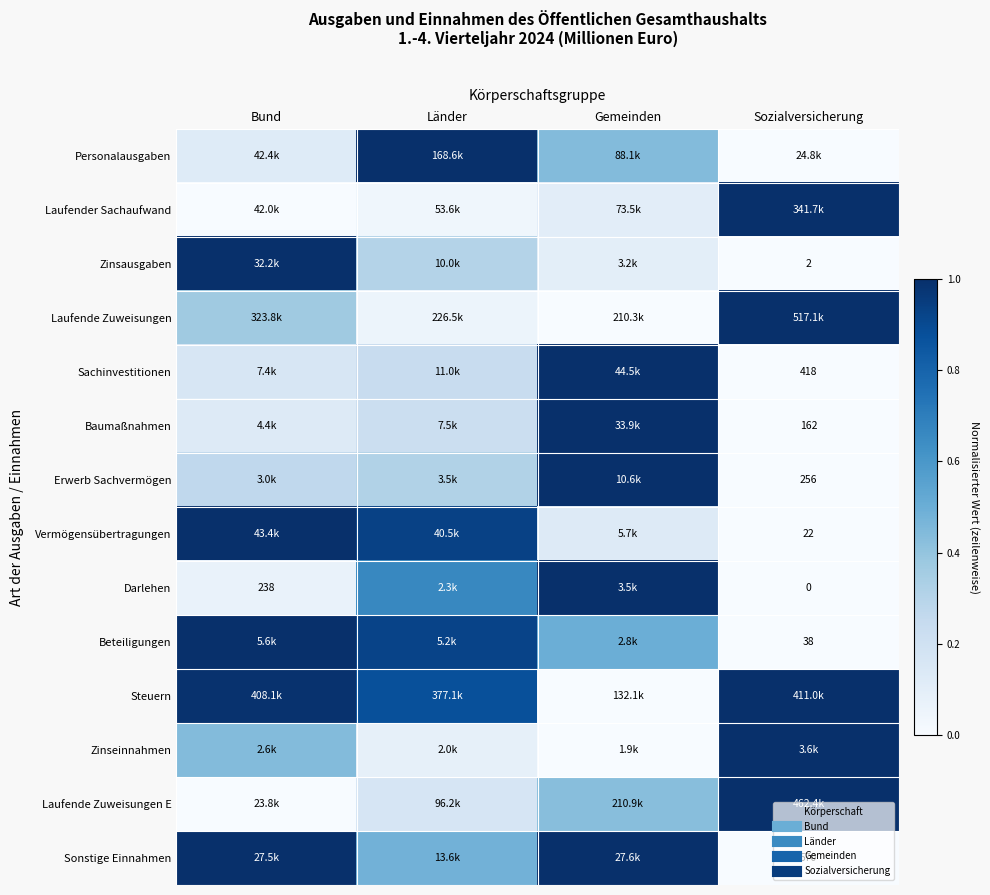

Is the value of Zinseinnahmen at Länder greater than the value of Sonstige Einnahmen at Sozialversicherung?

Yes